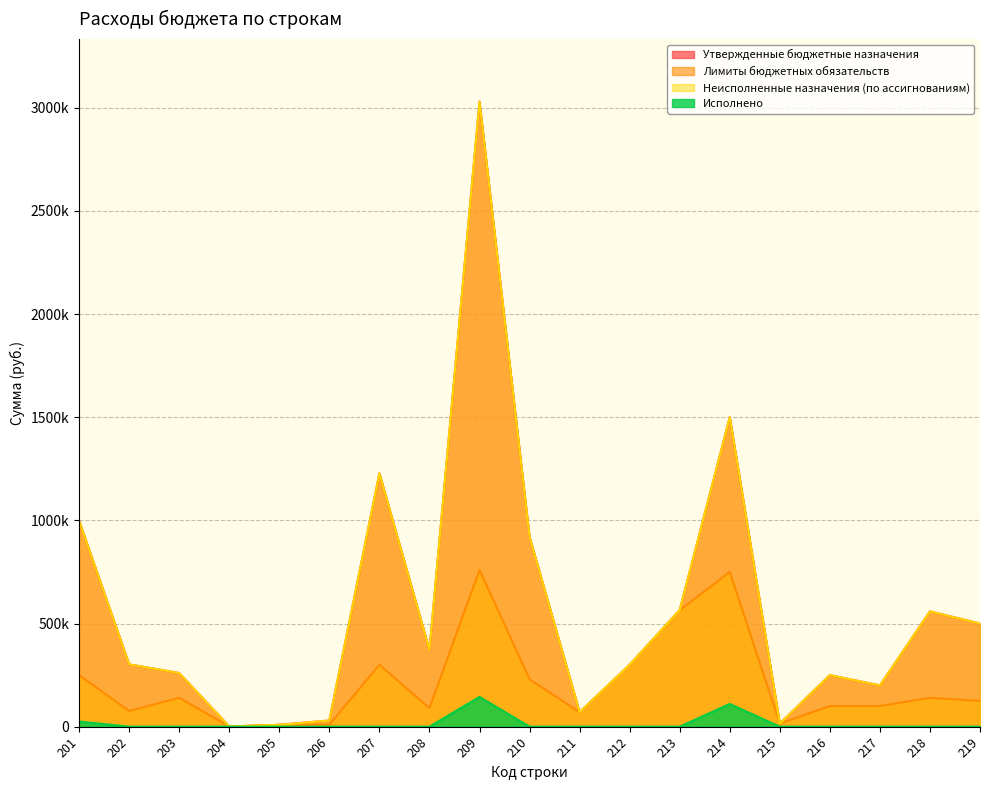

Which series has the widest spread of values?

Утвержденные бюджетные назначения